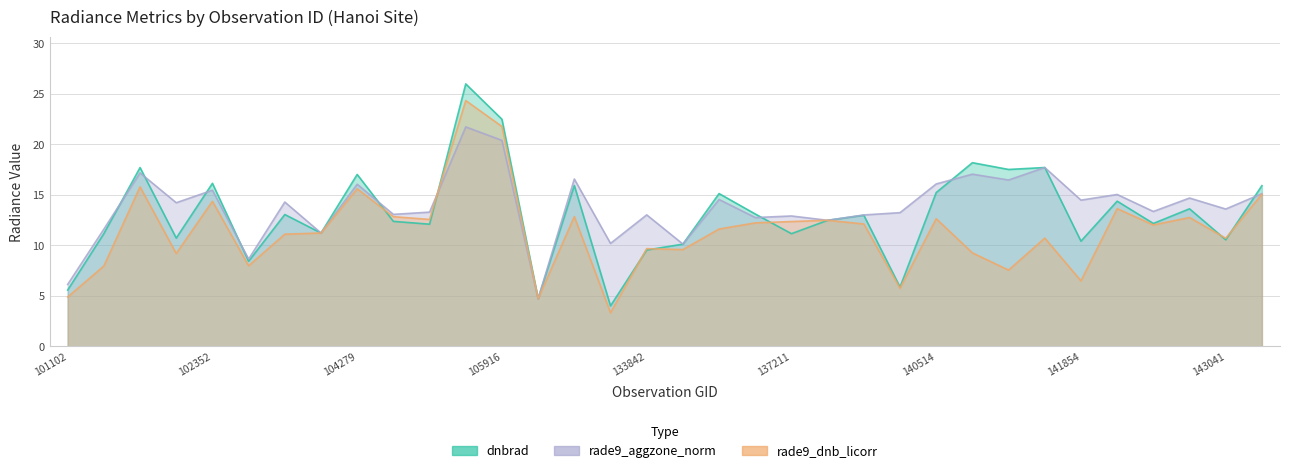

Reading left to right, extract all data points from this chart.

dnbrad: 5.6	11.2	17.7	10.7	16.1	8.4	13.0	11.2	17.0	12.4	12.1	26.0	22.5	4.7	15.9	4.0	9.5	10.1	15.1	13.1	11.2	12.5	13.0	5.9	15.2	18.2	17.5	17.7	10.4	14.4	12.2	13.6	10.5	15.9
rade9_dnb_licorr: 4.9	8.0	15.8	9.2	14.4	8.0	11.1	11.2	15.6	12.8	12.6	24.3	21.8	4.7	12.8	3.3	9.7	9.6	11.6	12.2	12.4	12.5	12.1	5.8	12.6	9.3	7.5	10.7	6.5	13.6	12.0	12.8	10.7	15.1
rade9_aggzone_norm: 6.1	11.6	17.2	14.2	15.5	8.6	14.3	11.2	16.0	13.1	13.3	21.7	20.4	4.7	16.6	10.2	13.0	10.1	14.5	12.7	12.9	12.5	13.0	13.2	16.1	17.0	16.5	17.7	14.5	15.0	13.3	14.7	13.6	15.1